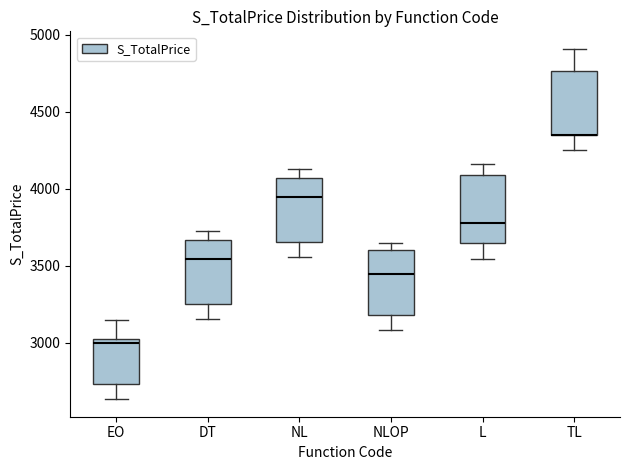

Reading left to right, read every box against the y-axis: the position of its median line, the range the box covers, and the ends of its whiskers. The values are not printed on the chart, so give them approximately, as read against the axis.

EO: median 3000 (just below the box's upper edge), box 2750 to 3000, whiskers 2650 to 3150
DT: median 3550, box 3250 to 3650, whiskers 3150 to 3750
NL: median 3950, box 3650 to 4050, whiskers 3550 to 4150
NLOP: median 3450, box 3200 to 3600, whiskers 3100 to 3650
L: median 3800, box 3650 to 4100, whiskers 3550 to 4150
TL: median 4350 (drawn on the box's lower edge), box 4350 to 4750, whiskers 4250 to 4900